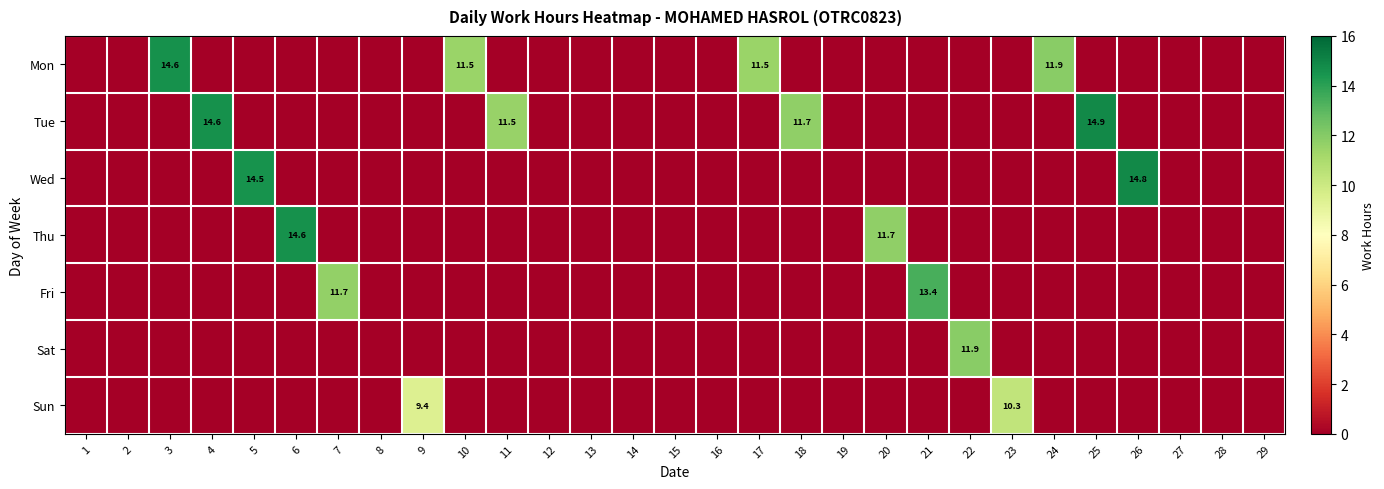

The Tue series shows 10.0 at 4. True or false?

False